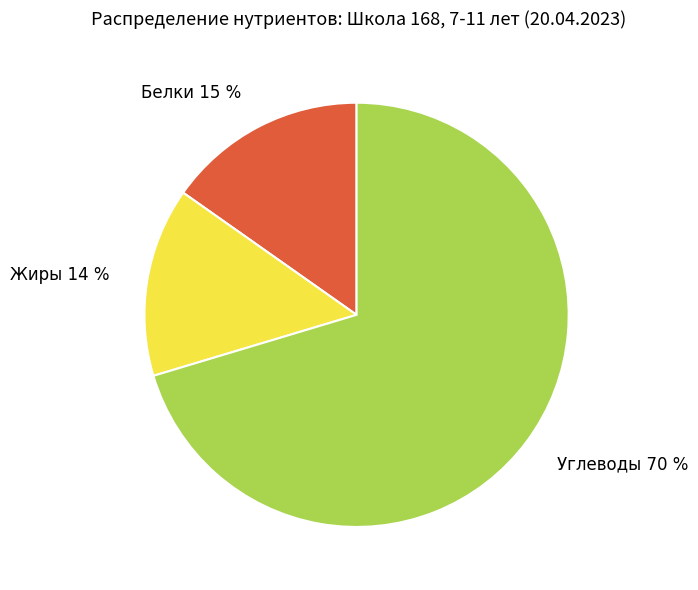

Which slice represents more than half of the pie?

Углеводы